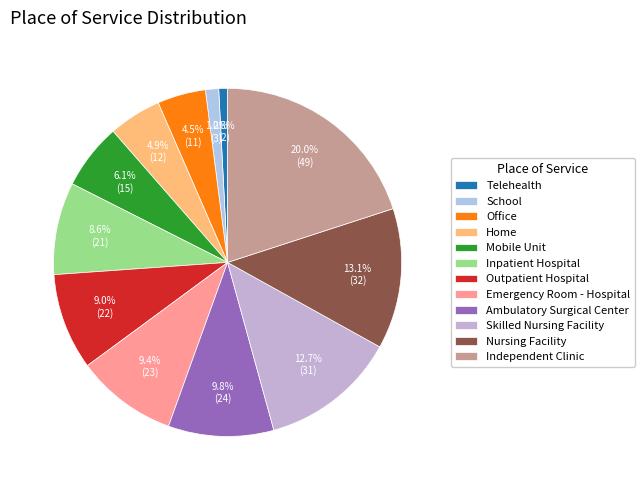

To the nearest percent, what is the combined percentage of Inpatient Hospital and School?

10%